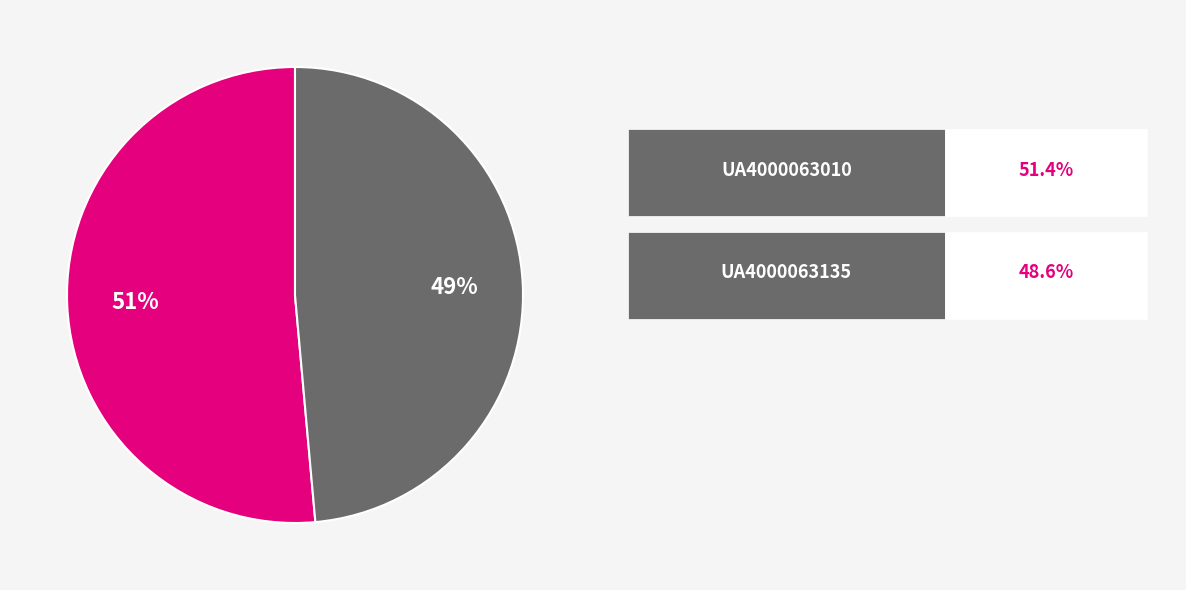

To the nearest percent, what is the average slice percentage?

50%